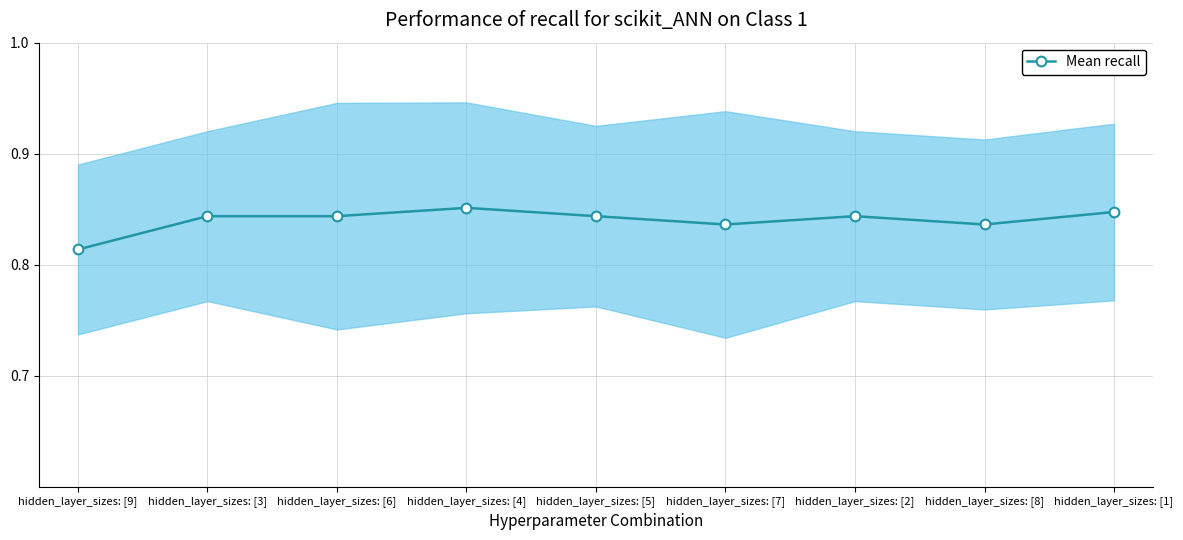

Rank the categories by value from highest to lowest.

hidden_layer_sizes: [4], hidden_layer_sizes: [1], hidden_layer_sizes: [3], hidden_layer_sizes: [6], hidden_layer_sizes: [5], hidden_layer_sizes: [2], hidden_layer_sizes: [7], hidden_layer_sizes: [8], hidden_layer_sizes: [9]